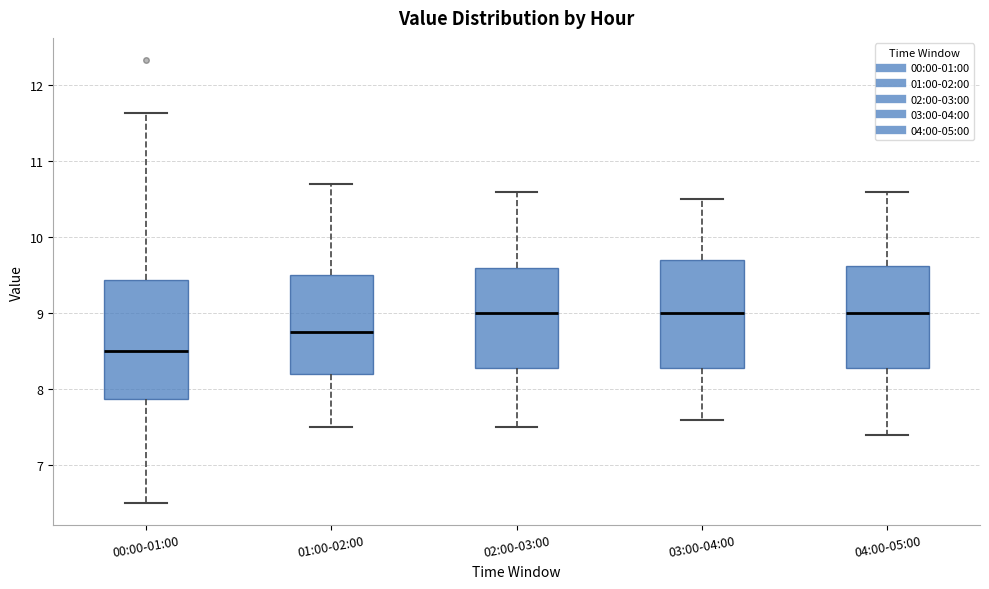

Reading left to right, transcribe this box plot: for each box, give where its median line is, the range the box spans, and where its two whiskers end, as read against the y-axis. The values are not printed on the chart, so give them approximately, as read against the axis.

00:00-01:00: median 8.5, box 7.9 to 9.4, whiskers 6.5 to 11.6
01:00-02:00: median 8.8, box 8.2 to 9.5, whiskers 7.5 to 10.7
02:00-03:00: median 9.0, box 8.3 to 9.6, whiskers 7.5 to 10.6
03:00-04:00: median 9.0, box 8.3 to 9.7, whiskers 7.6 to 10.5
04:00-05:00: median 9.0, box 8.3 to 9.6, whiskers 7.4 to 10.6